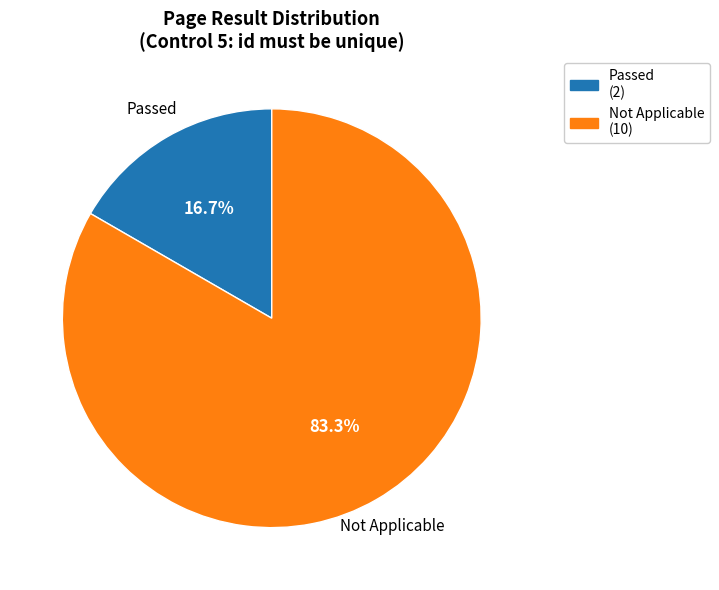

To the nearest percent, what is the average slice percentage?

50%